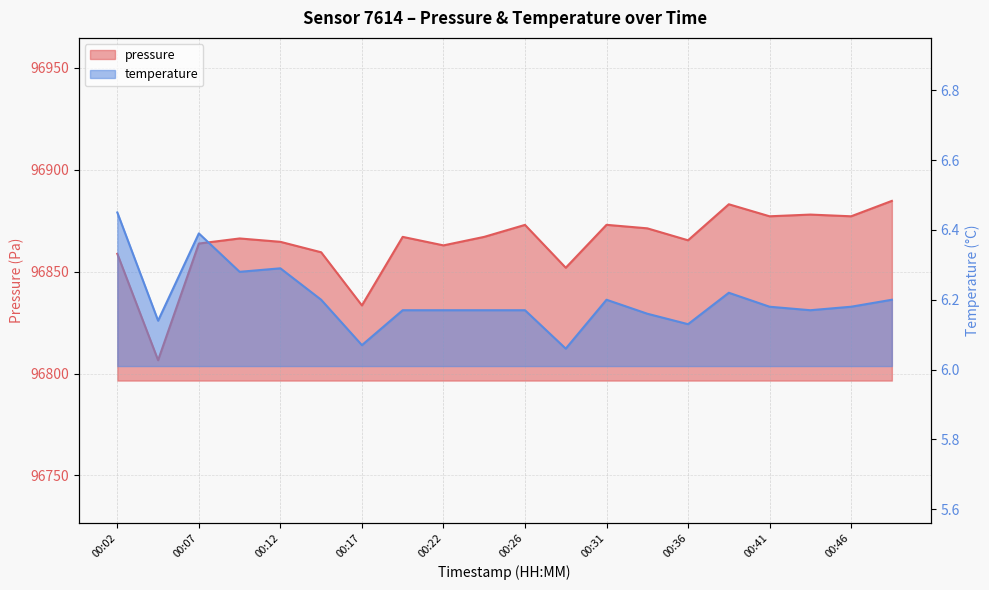

At how many categories does at least one series exceed 93007?

20